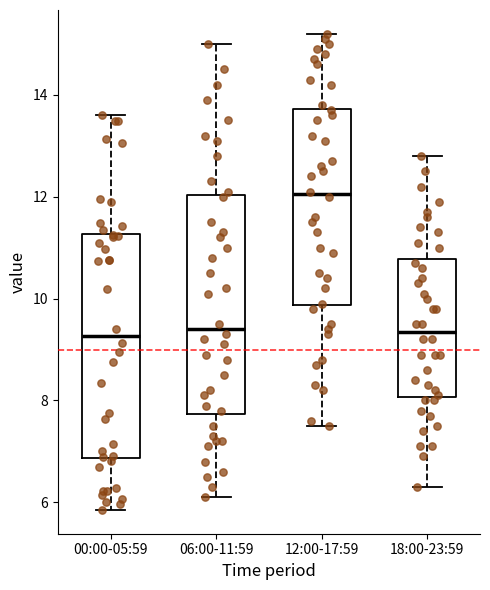

Where does the upper whisker of the box for 06:00-11:59 end on the y-axis? The values are not printed on the chart, so give them approximately, as read against the axis.

15.0